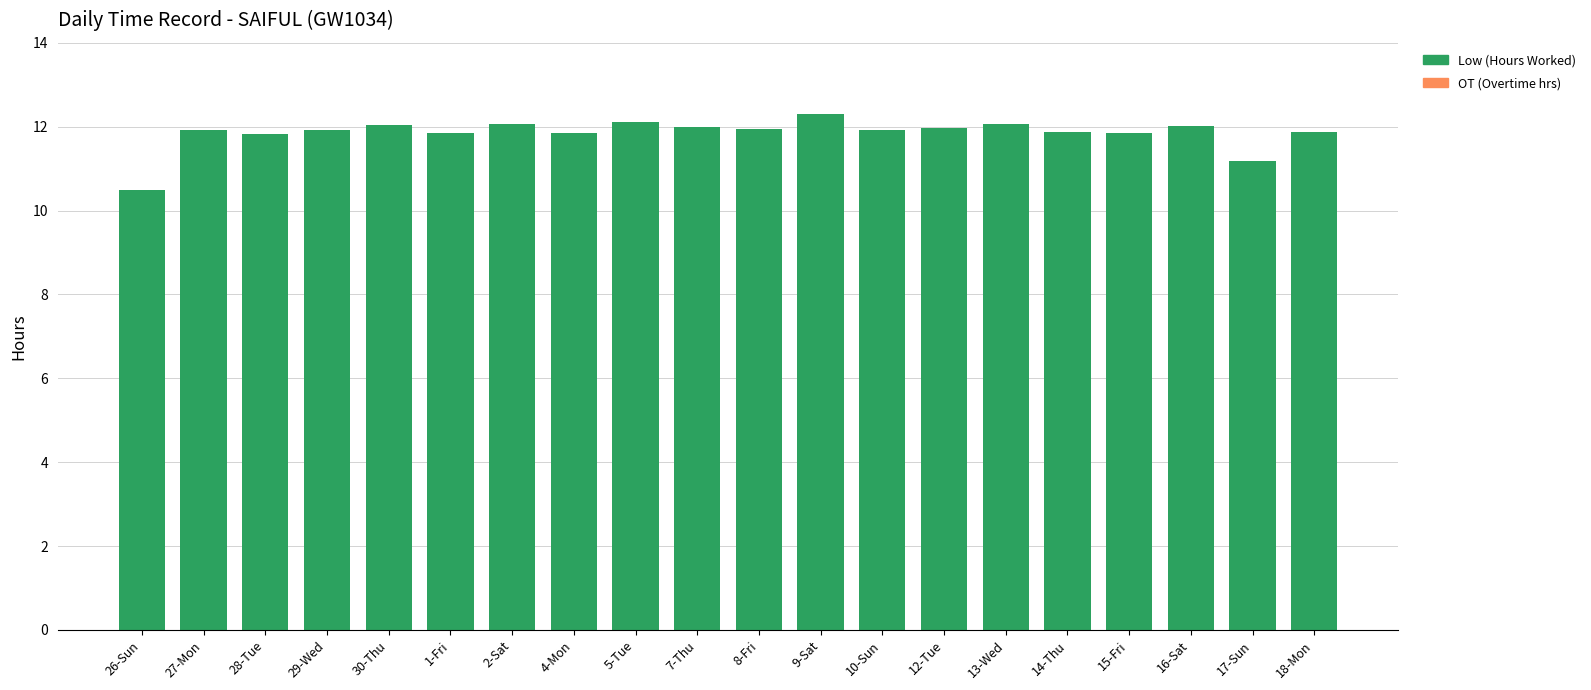

What is the maximum value shown in the chart?

12.3